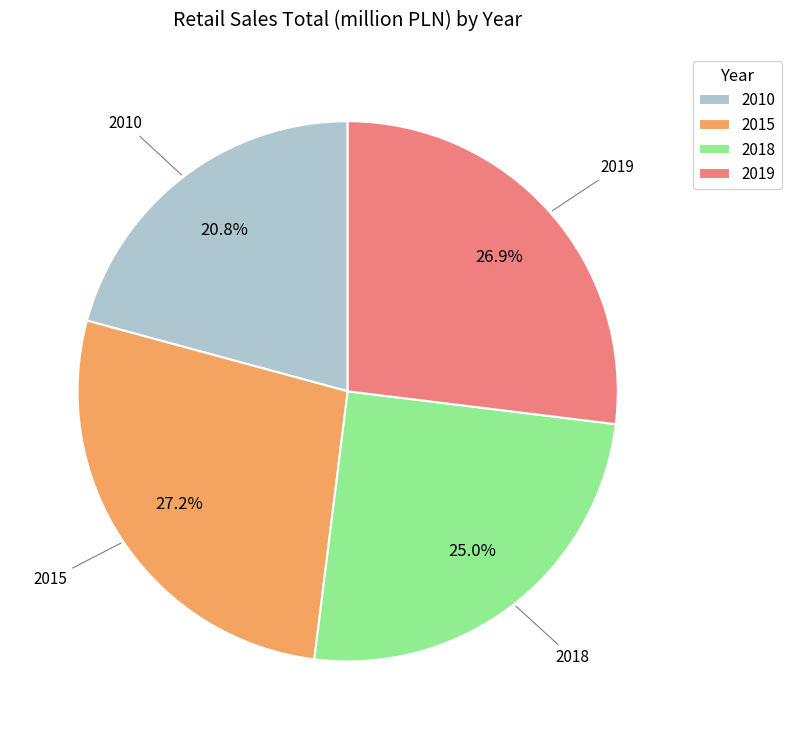

Between 2018 and 2019, which is larger?

2019